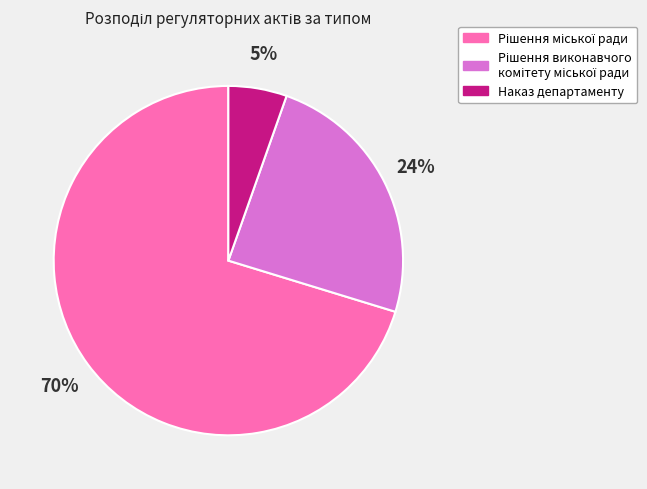

True or false: Наказ департаменту accounts for 19% of the total.

False